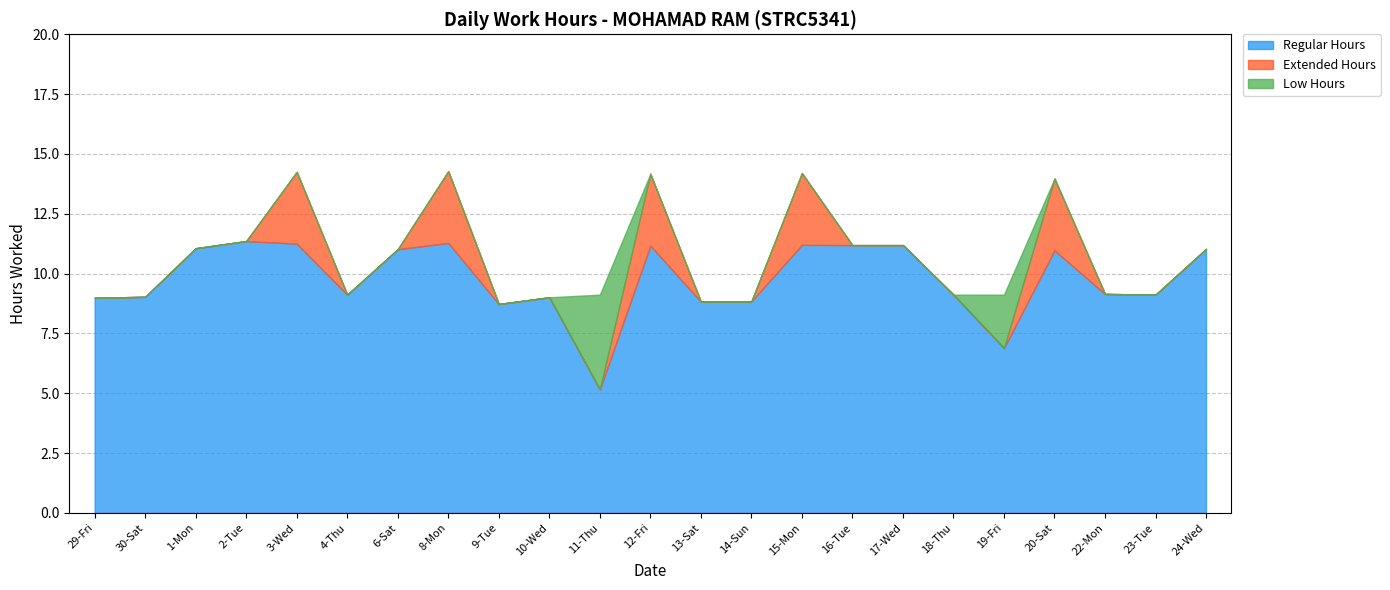

What is the label of the 1st point from the left?

29-Fri